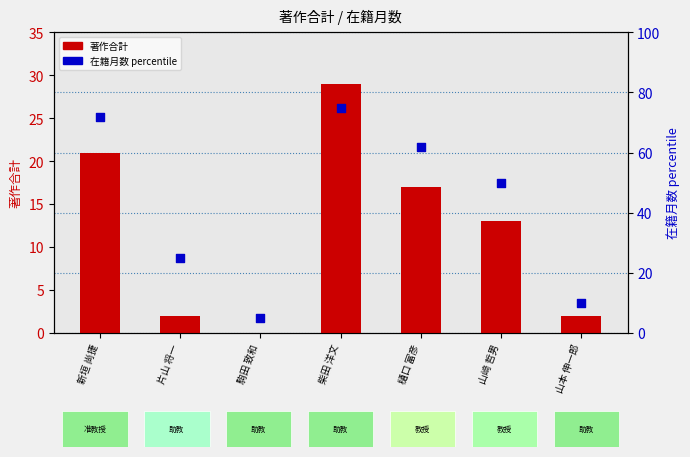

Which series reaches the minimum Y coordinate?

著作合計